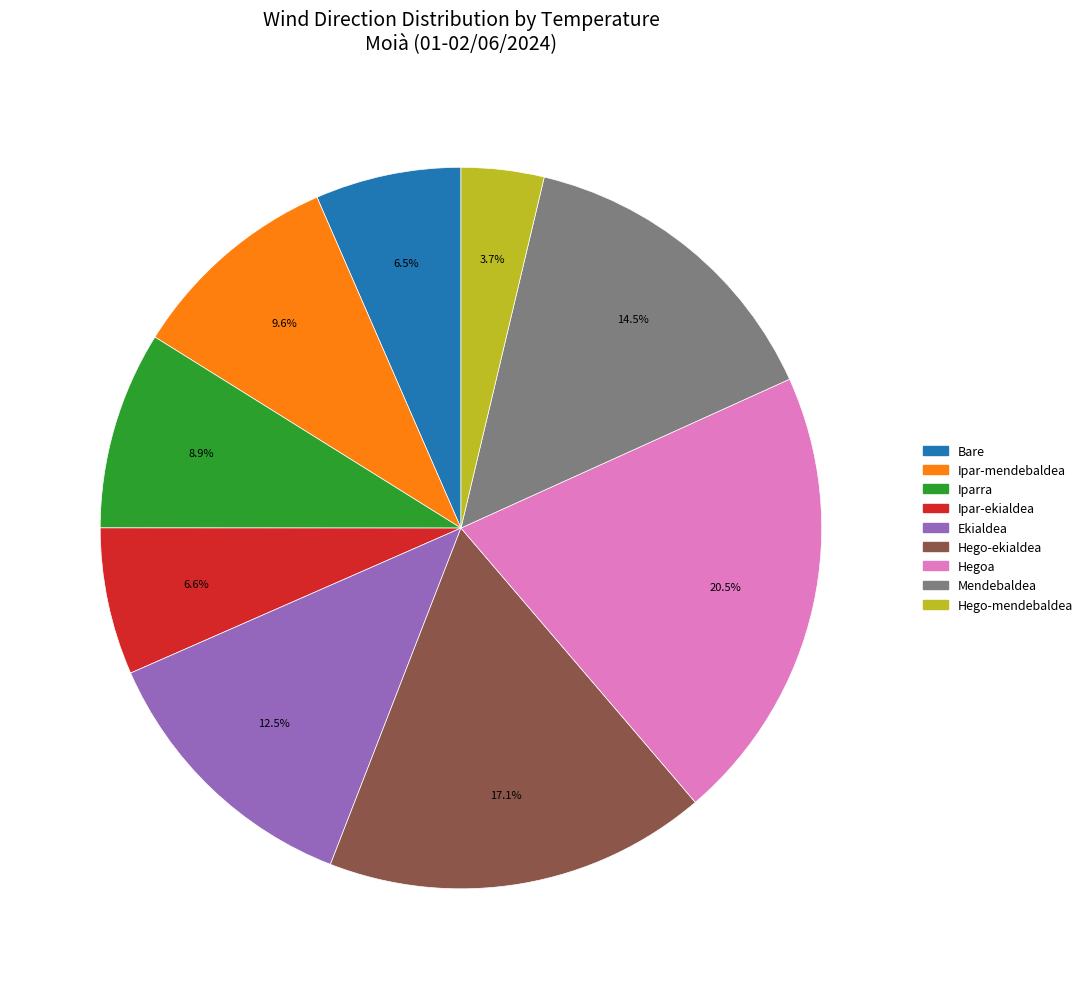

Does any single category account for the majority?

No